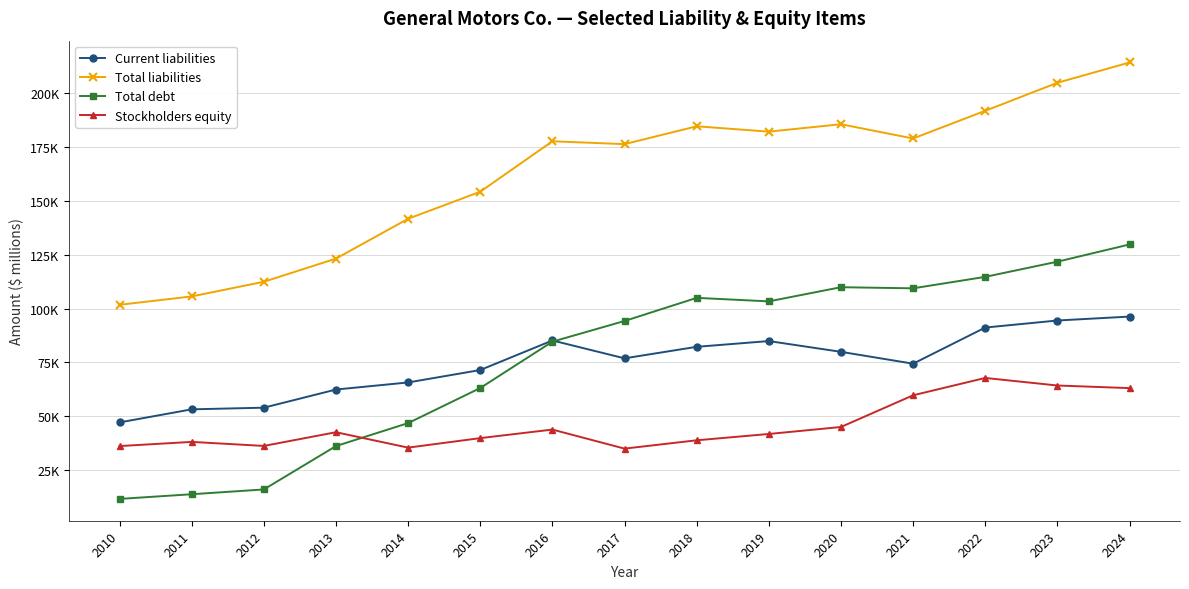

At which category is the sum across all series the highest?

2024